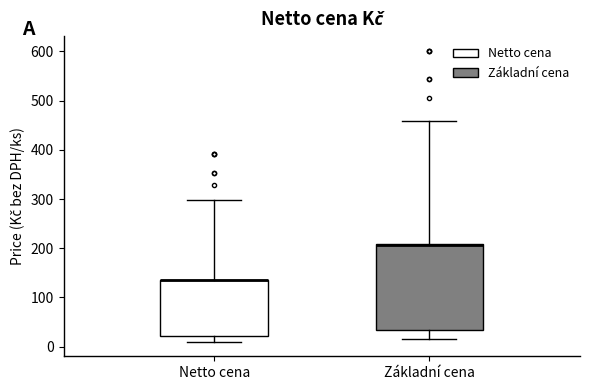

Reading left to right, transcribe this box plot: for each box, give where its median line is, the range the box spans, and where its two whiskers end, as read against the y-axis. The values are not printed on the chart, so give them approximately, as read against the axis.

Netto cena: median 130 (drawn on the box's upper edge), box 20 to 140, whiskers 10 to 300
Základní cena: median 210 (drawn on the box's upper edge), box 30 to 210, whiskers 20 to 460